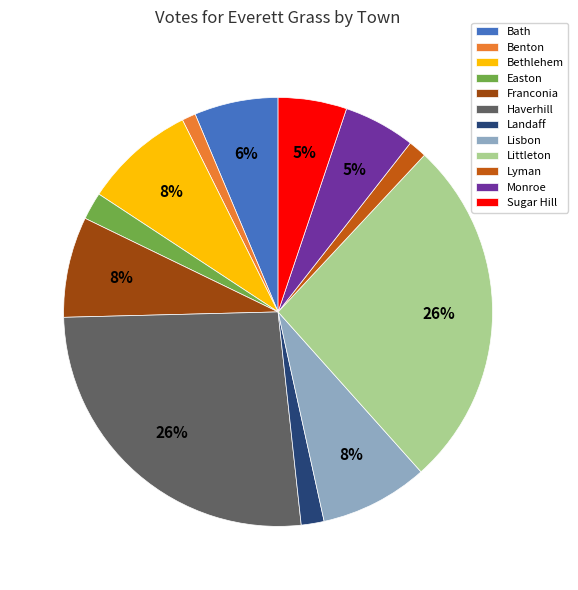

The Bethlehem slice represents 14% of the pie. True or false?

False